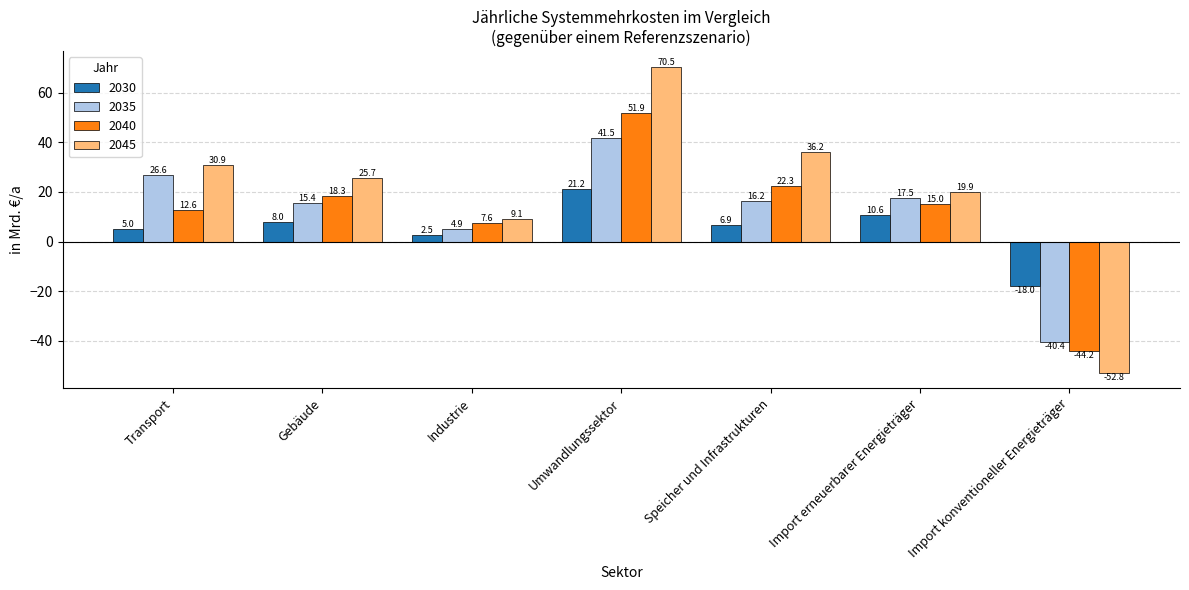

List the series in order of their peak value, lowest first.

2030, 2035, 2040, 2045